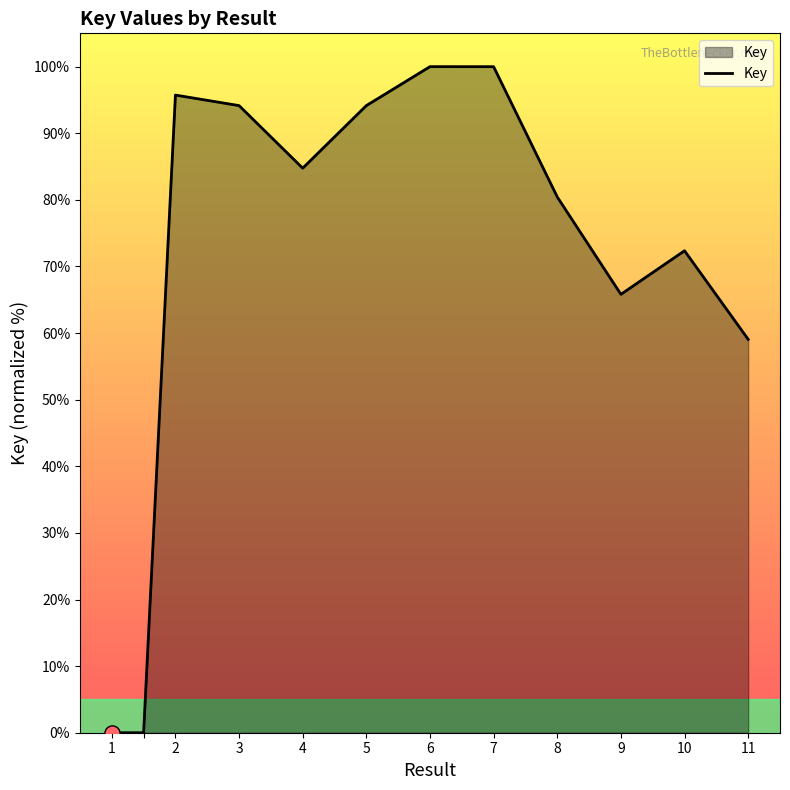

What is the difference between the maximum and minimum values?

100.0